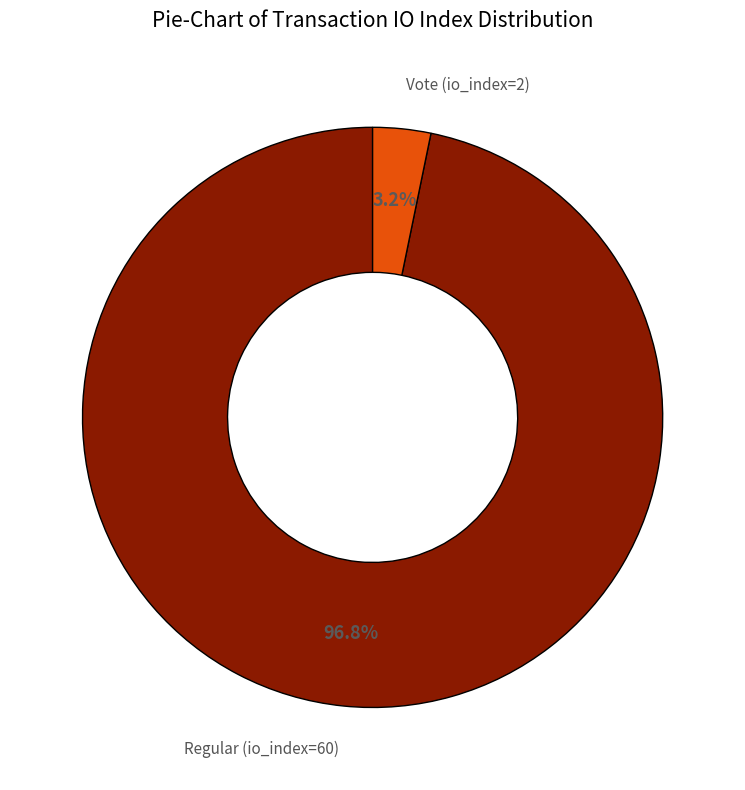

To the nearest percent, what is the average slice percentage?

50%